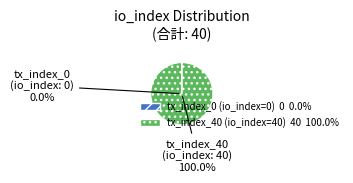

The tx_index_40 slice represents 89% of the pie. True or false?

False